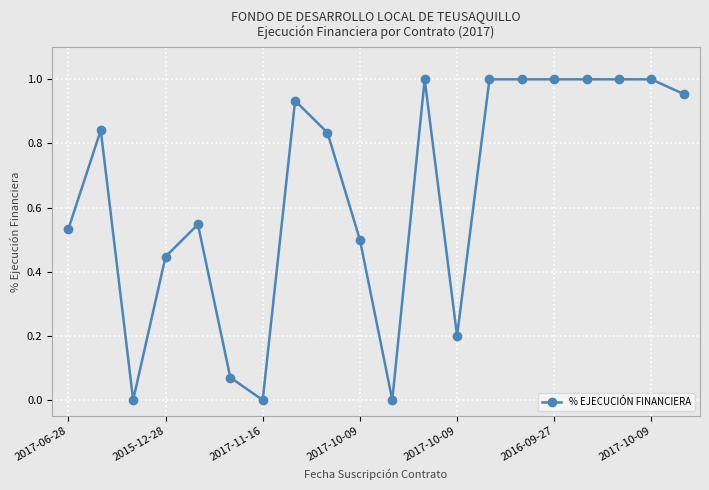

True or false: there are more than 0 points higher than both neighbors.

True